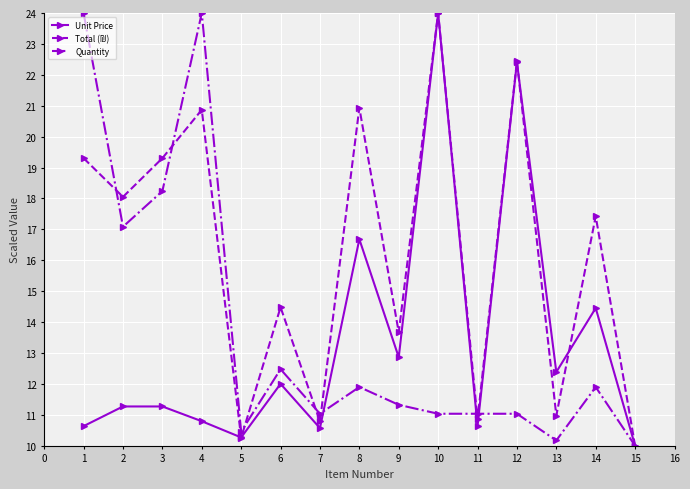

Where is the first local minimum for Unit Price?

5